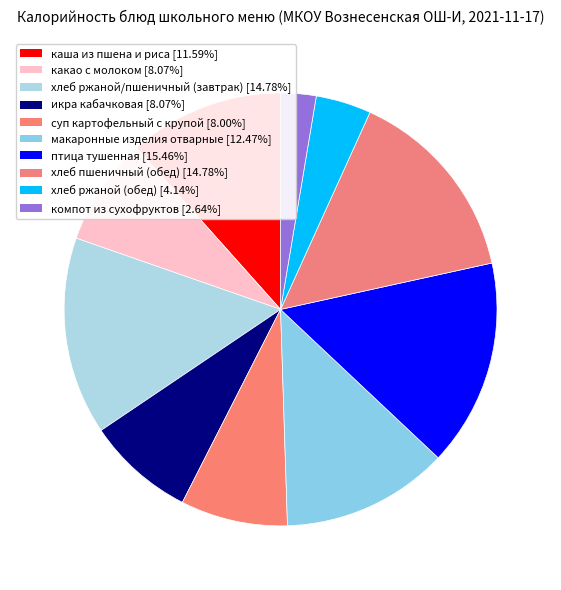

Count the number of slices in the pie.

10